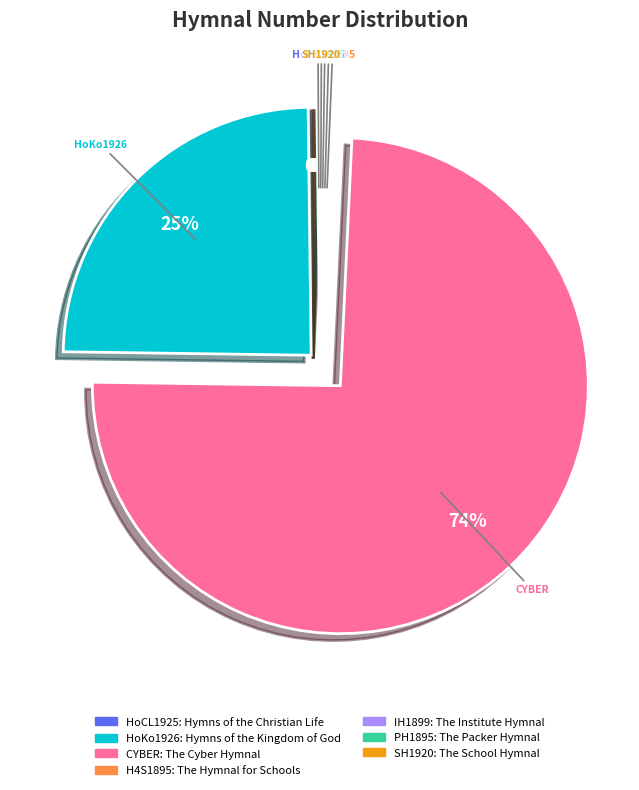

To the nearest percent, what is the average slice percentage?

14%